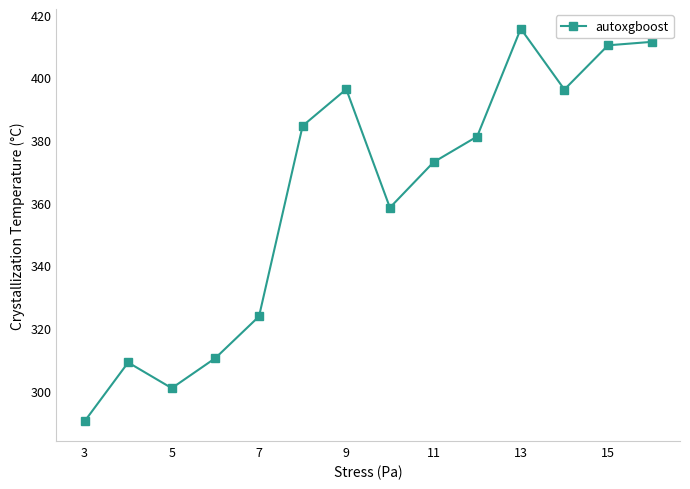

What is the value of the 2nd point from the left?

309.0